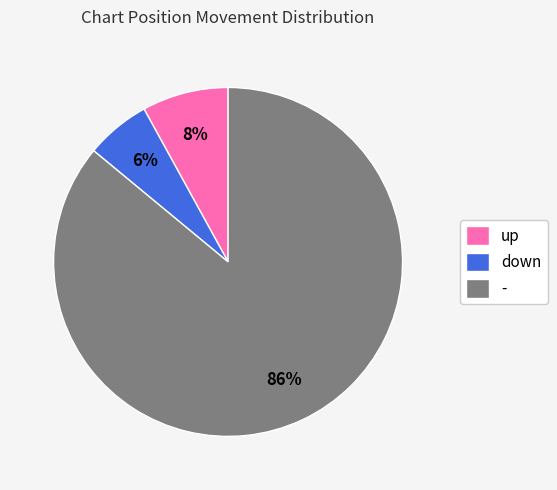

What percentage is the up slice, to the nearest percent?

8%